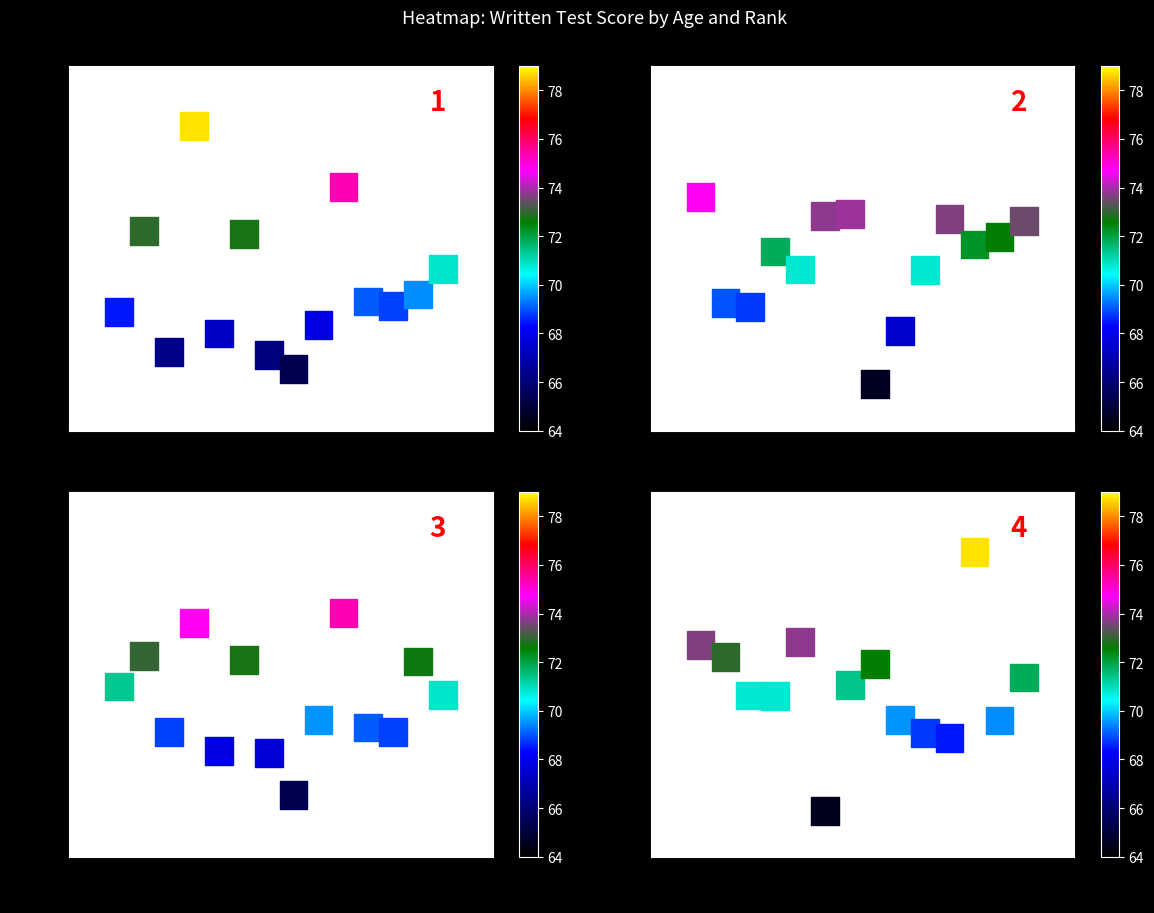

Reading left to right, extract all data points from this chart.

Rank 1: 68.5	73.0	66.3	78.7	67.3	72.8	66.2	65.4	67.8	75.4	69.1	68.8	69.5	70.9
Rank 2: 74.8	69.0	68.8	71.8	70.8	73.8	73.9	64.6	67.5	70.8	73.6	72.2	72.6	73.5
Rank 3: 71.3	73.0	68.9	74.8	67.8	72.8	67.7	65.4	69.5	75.4	69.1	68.8	72.7	70.9
Rank 4: 73.6	73.0	70.8	70.8	73.8	64.5	71.4	72.6	69.5	68.8	68.5	78.7	69.5	71.8